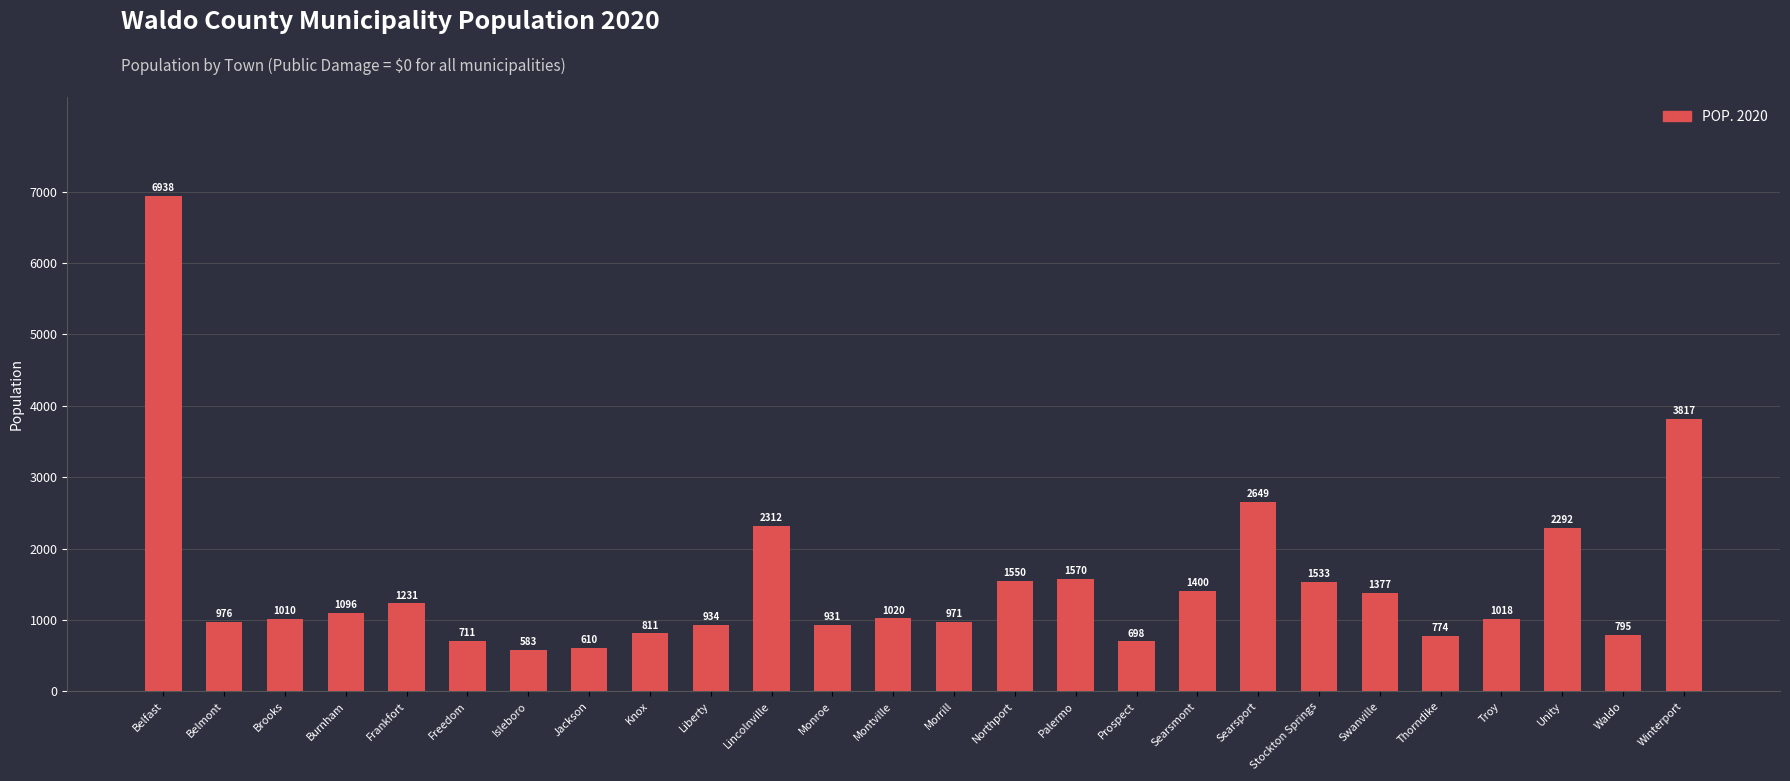

True or false: the data shows 286 at Liberty.

False